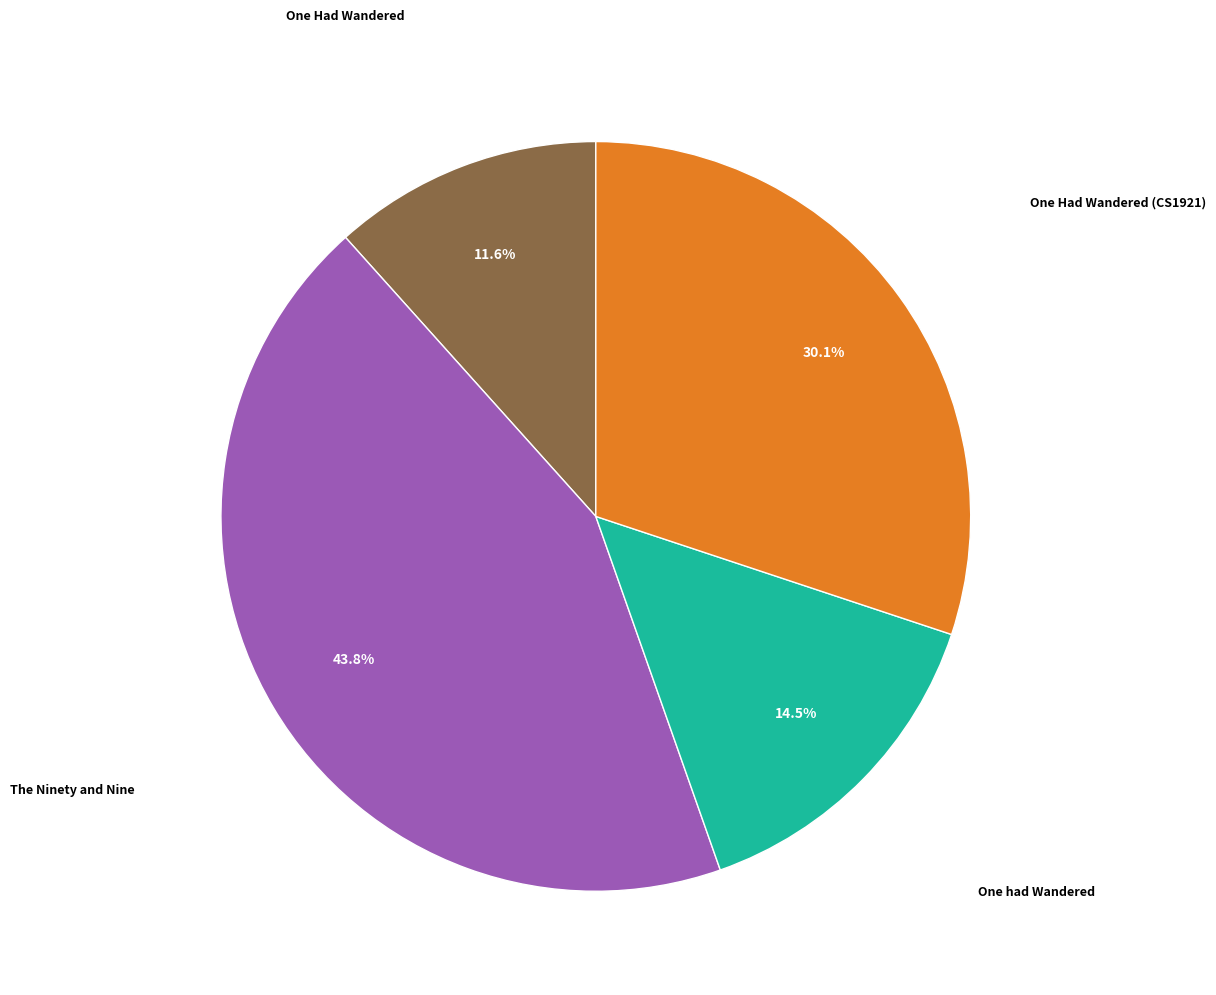

Is there a majority slice in this chart?

No